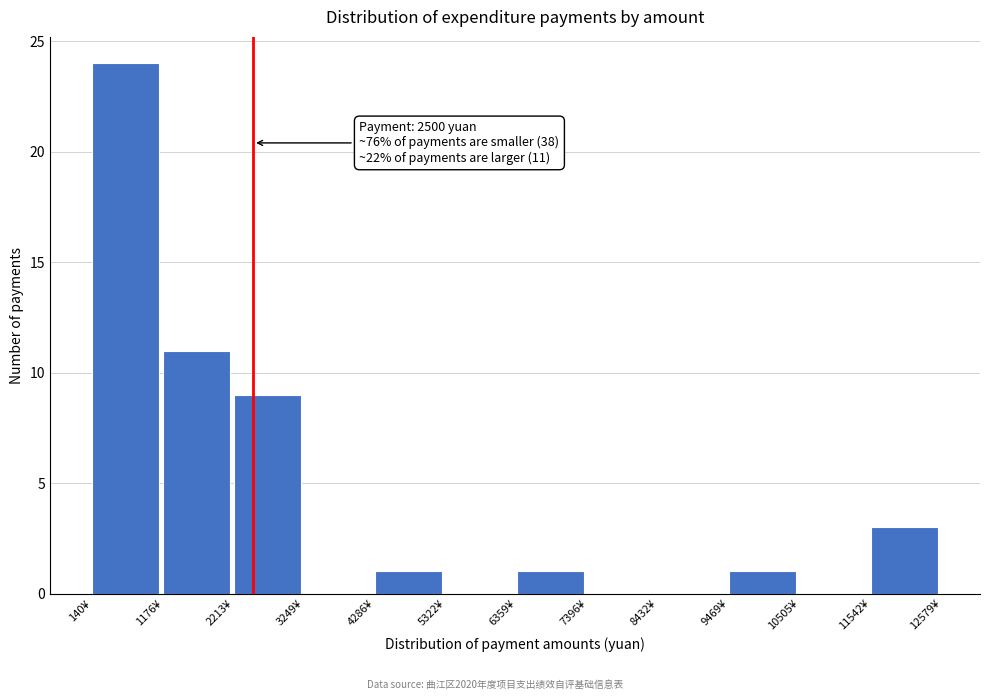

Over which range of the x-axis is the bar tallest?

200 to 1200